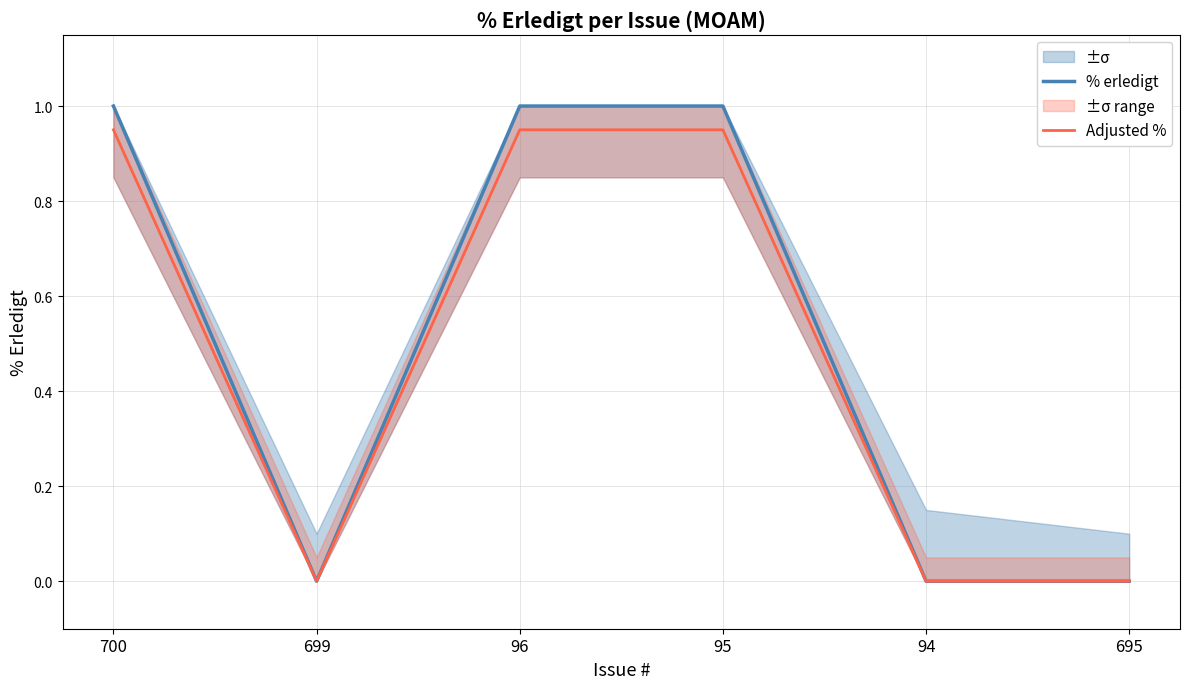

Is the value of % erledigt at 94 greater than the value of Adjusted % at 94?

No